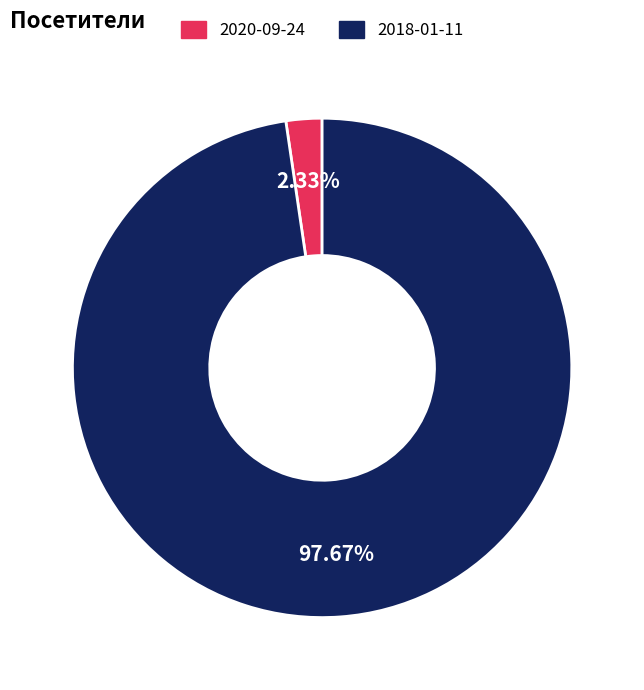

To the nearest percent, what is the average slice percentage?

50%